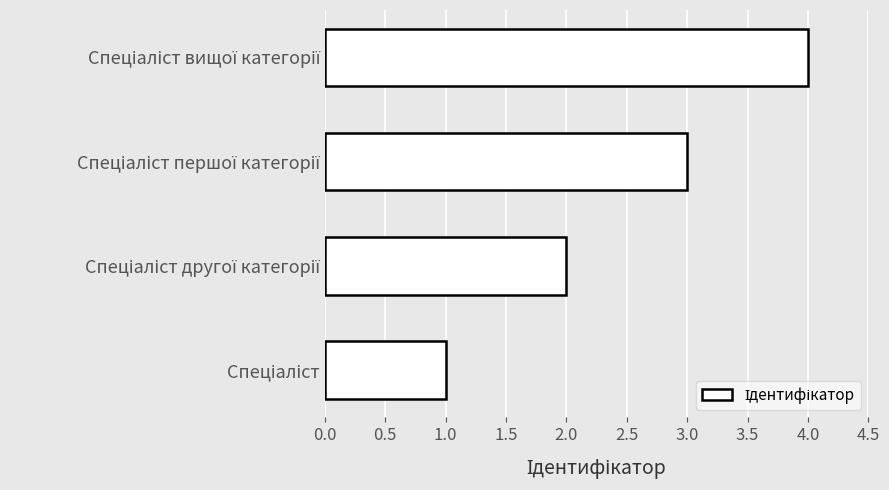

What is the sum of all values?

10